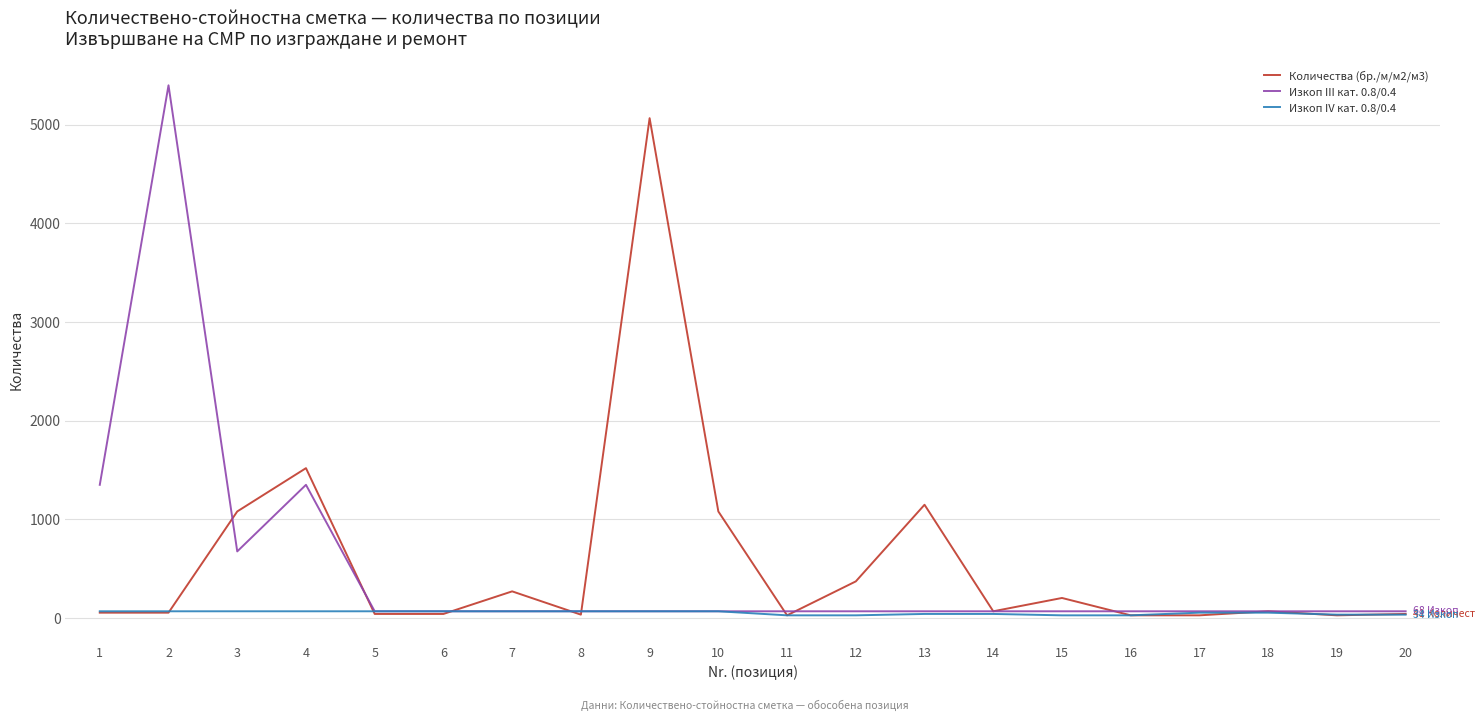

True or false: Количества (бр./м/м2/м3) has a value of 270 at 7.

True